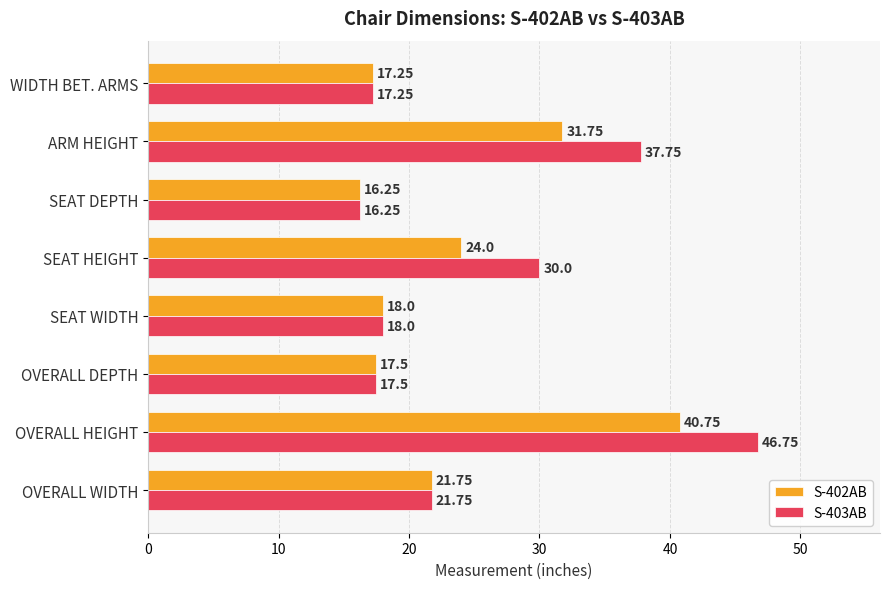

Which series has the largest total across all categories?

S-403AB